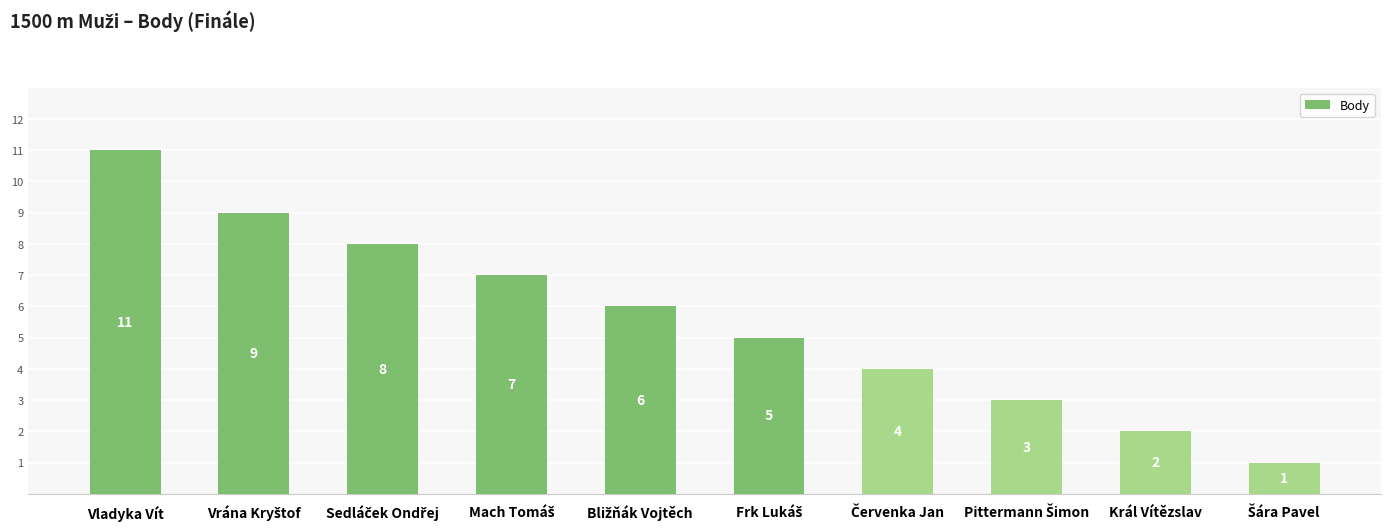

How many values are below 6?

5